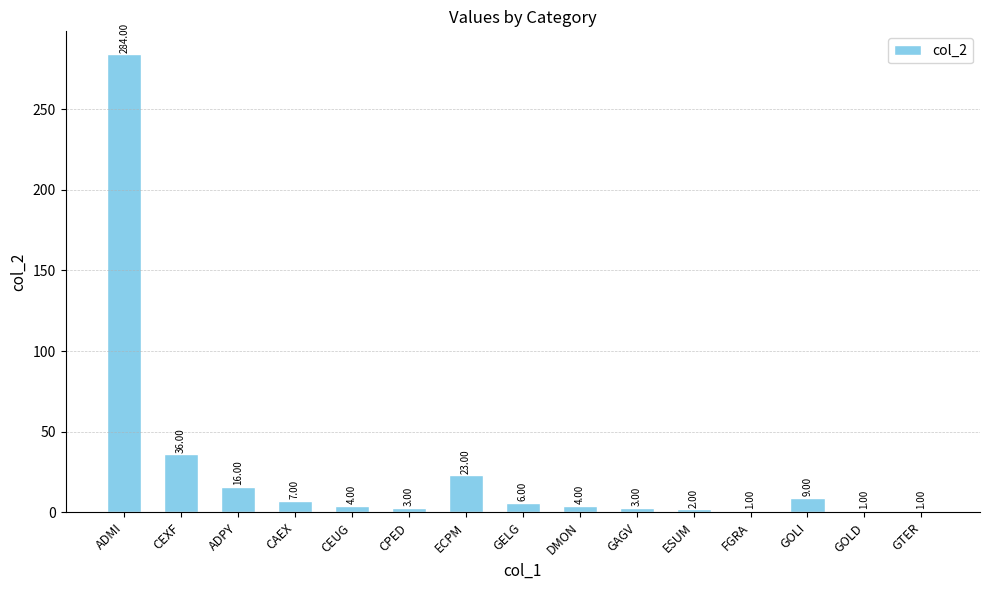

How many series are shown in this chart?

1